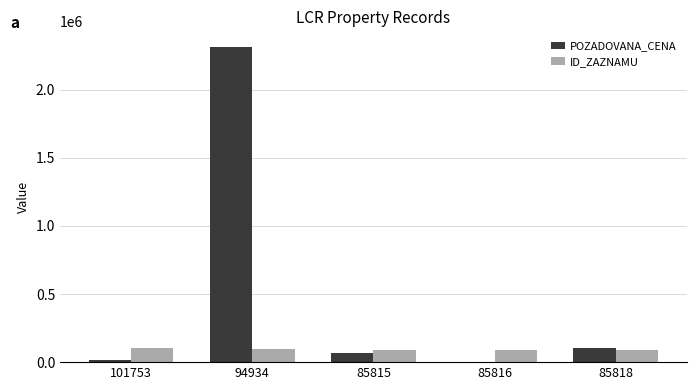

True or false: ID_ZAZNAMU has a value of 85816 at 85816.

True